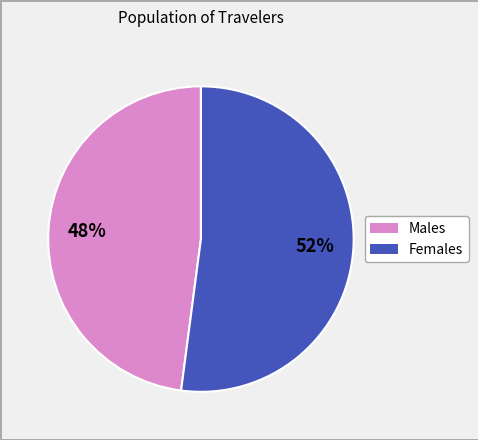

To the nearest percent, what is the average slice percentage?

50%